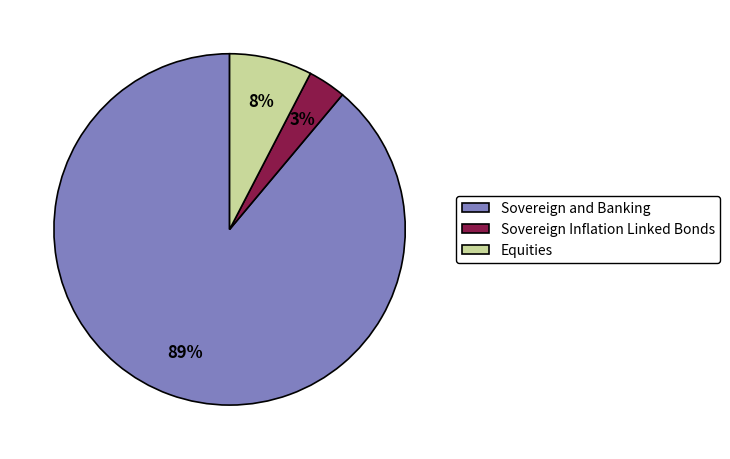

What percentage is the Sovereign and Banking slice, to the nearest percent?

89%